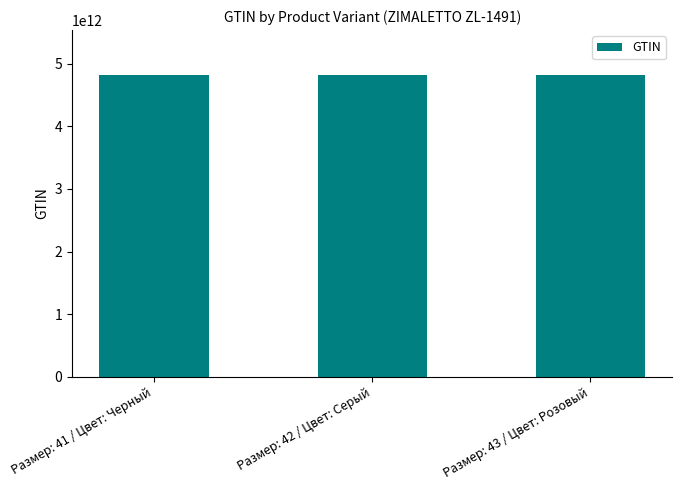

Is it true that the value at Размер: 42 / Цвет: Серый is 2524822655130?

False